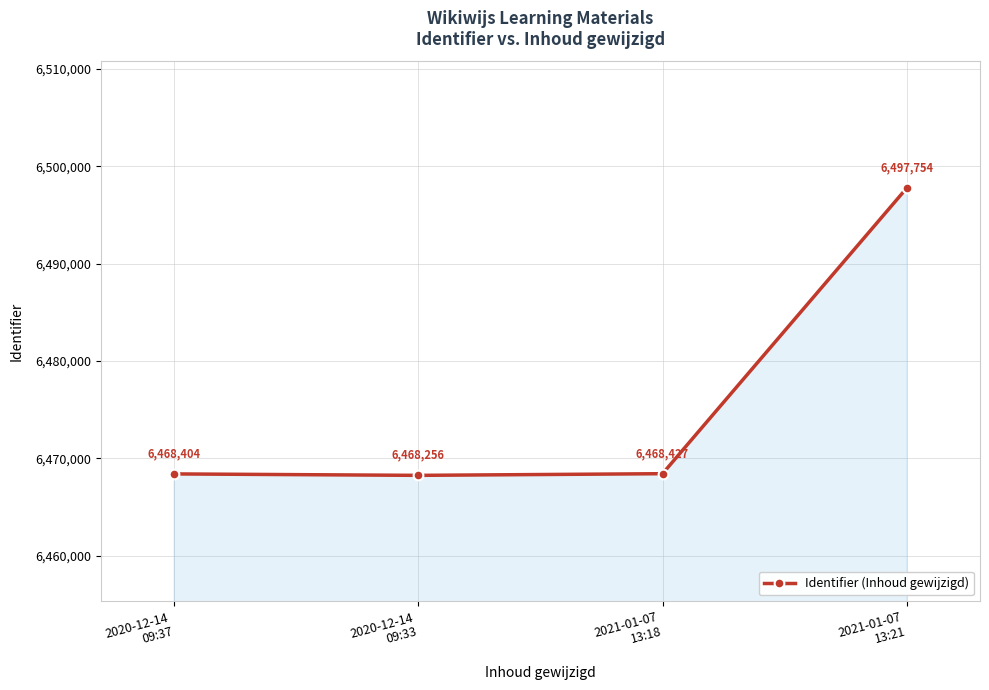

How many lines are shown in the chart?

1